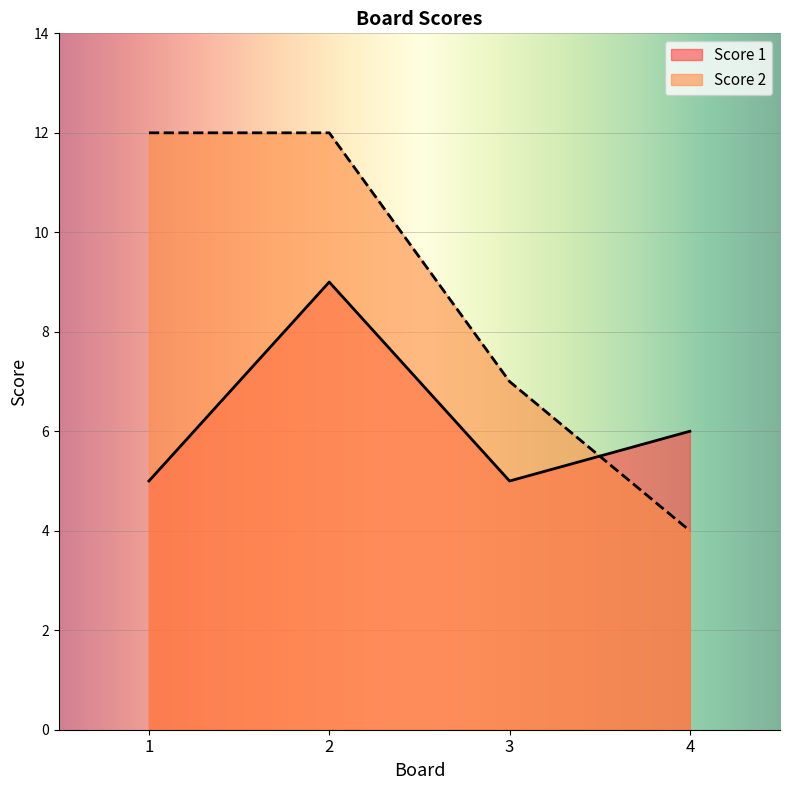

In Score 1, how many points are higher than both neighbors (excluding endpoints)?

1